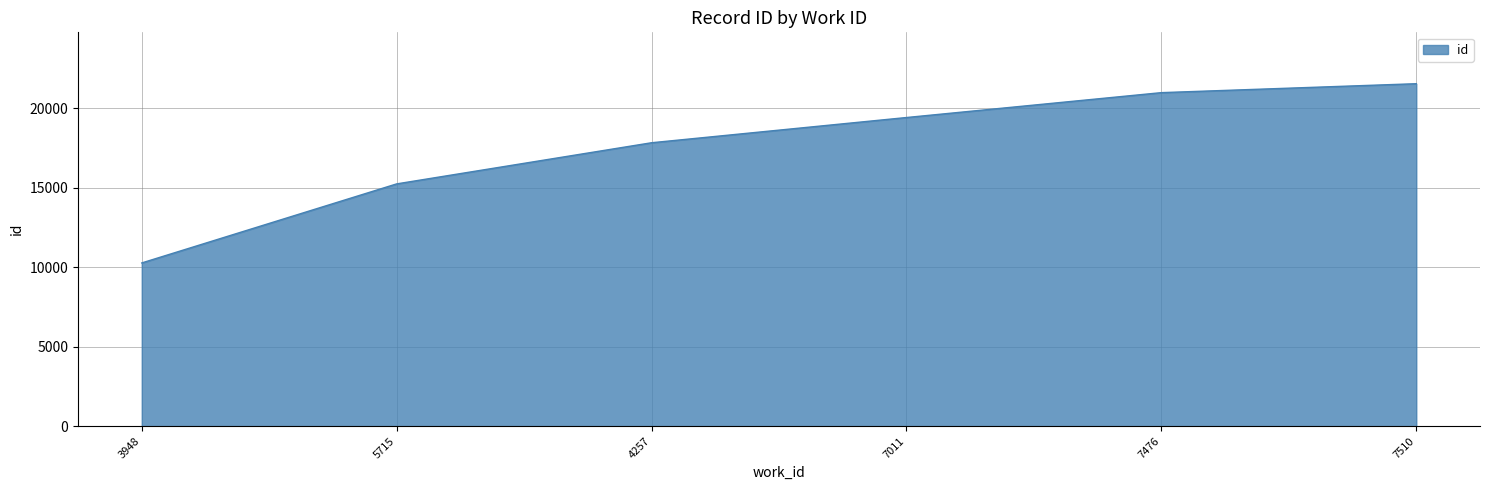

Which label corresponds to the largest value in the chart?

7510